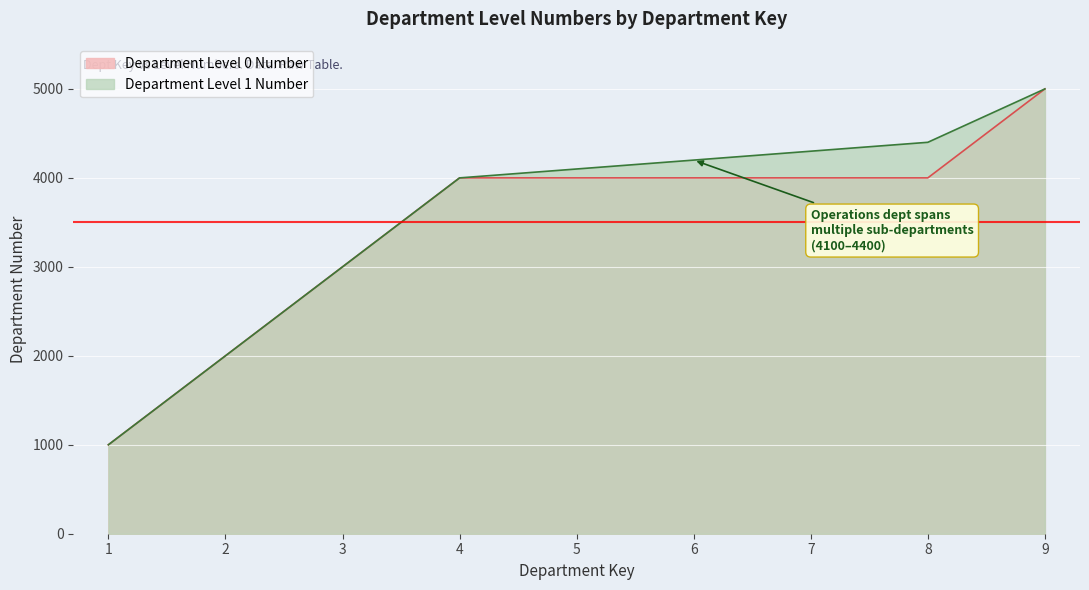

Reading left to right, transcribe all the data shown in this chart.

Department Level 0 Number: 1=1000	2=2000	3=3000	4=4000	5=4000	6=4000	7=4000	8=4000	9=5000
Department Level 1 Number: 1=1000	2=2000	3=3000	4=4000	5=4100	6=4200	7=4300	8=4400	9=5000